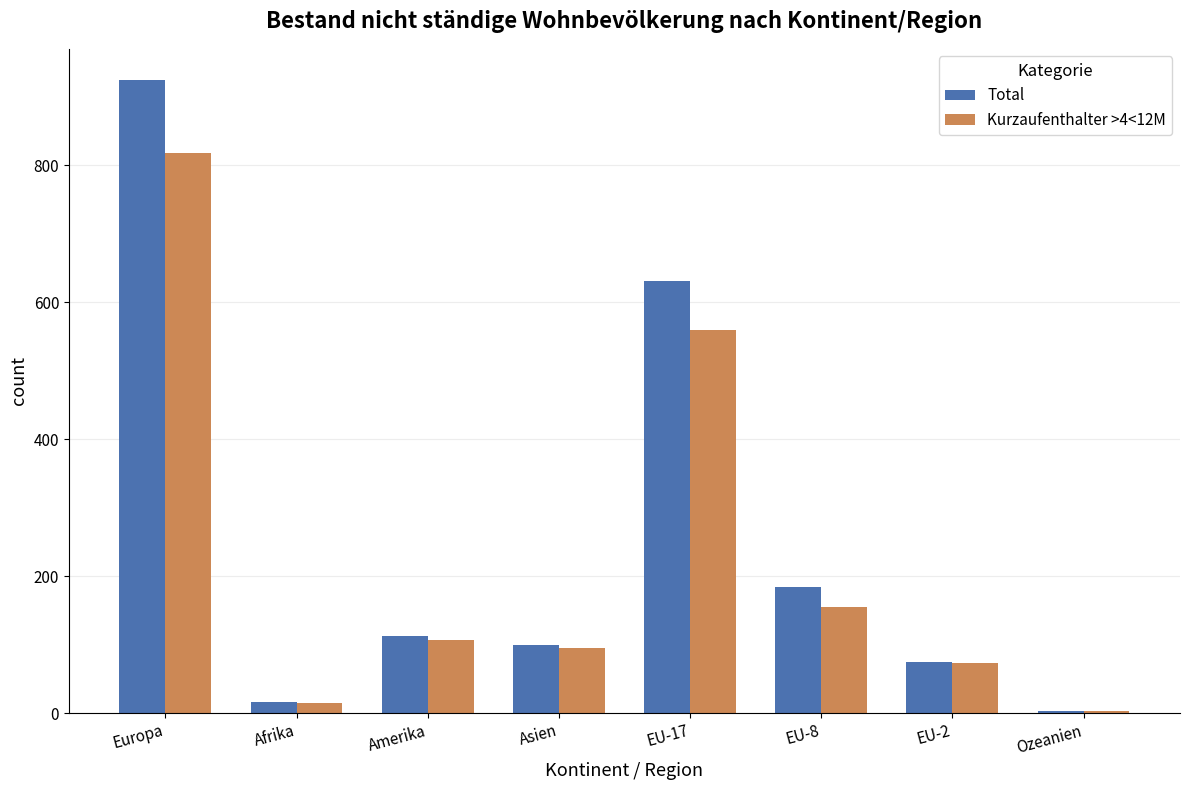

What is the greatest value displayed?

924